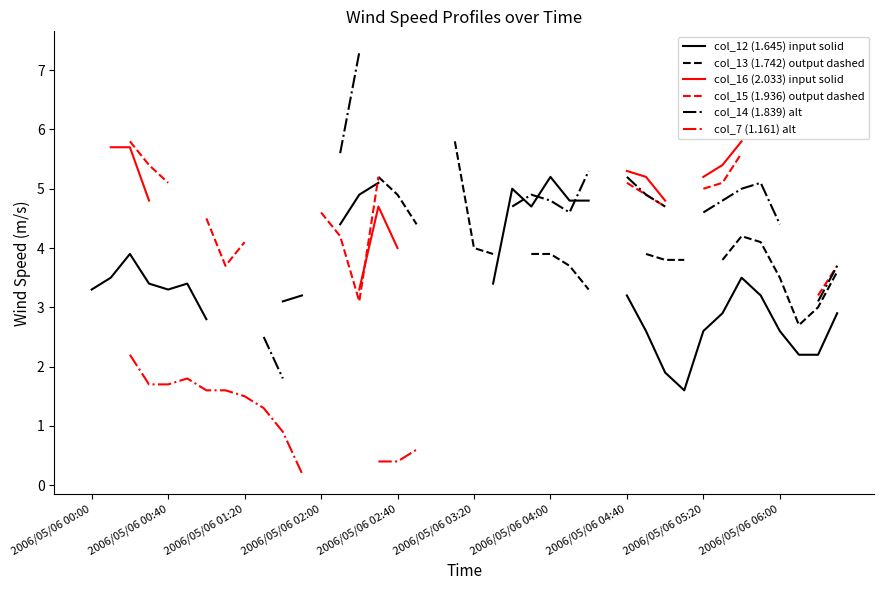

At which label is col_13 (1.742) output dashed closest to 4?

2006/05/06 03:20